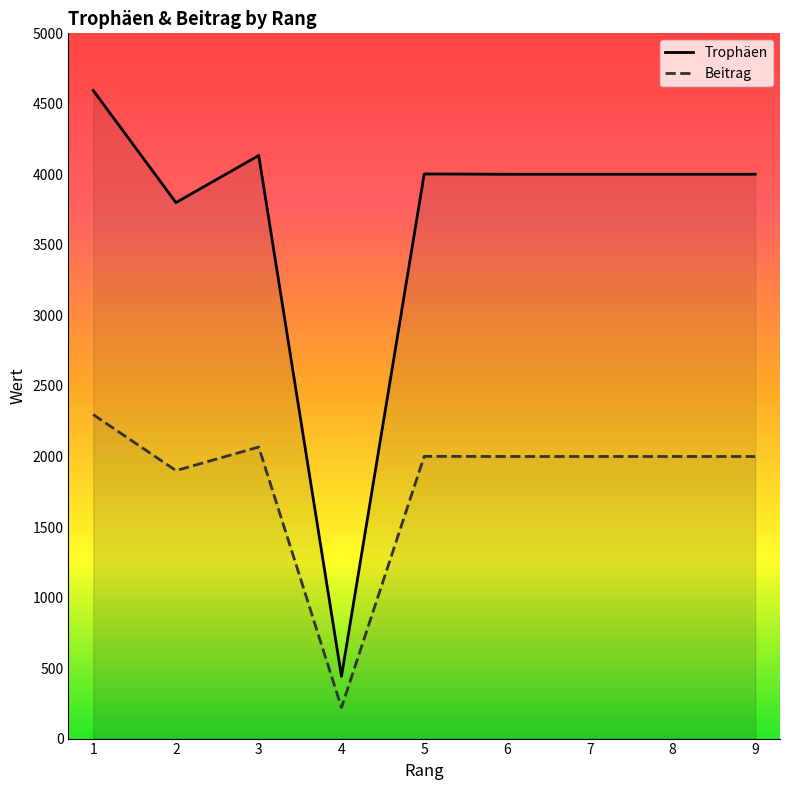

What is the value of the Trophäen point at the 4th from the left?

441